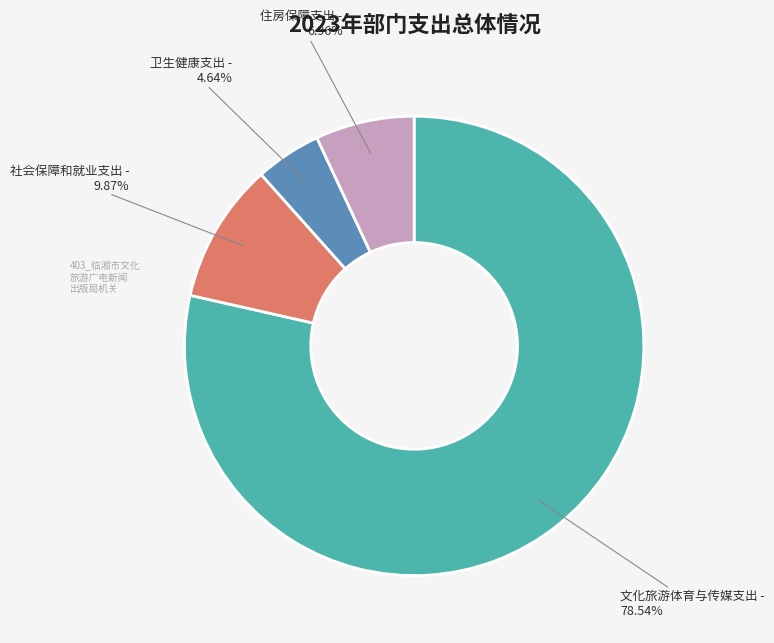

Is there any slice that represents more than half of the pie?

Yes